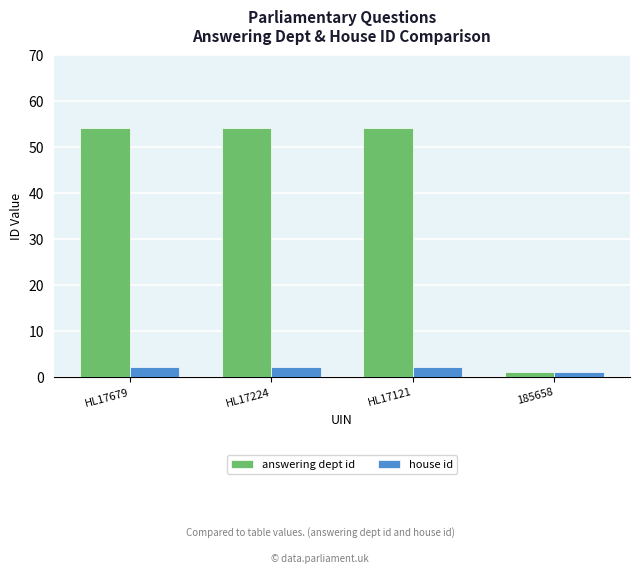

At which label does house id reach its minimum?

185658